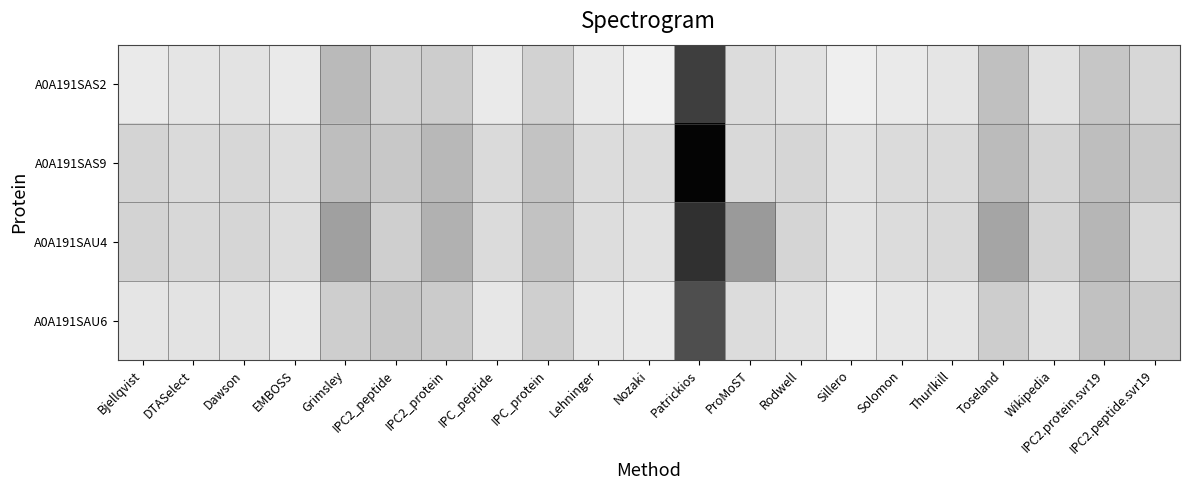

At which category is the sum across all series the highest?

Sillero